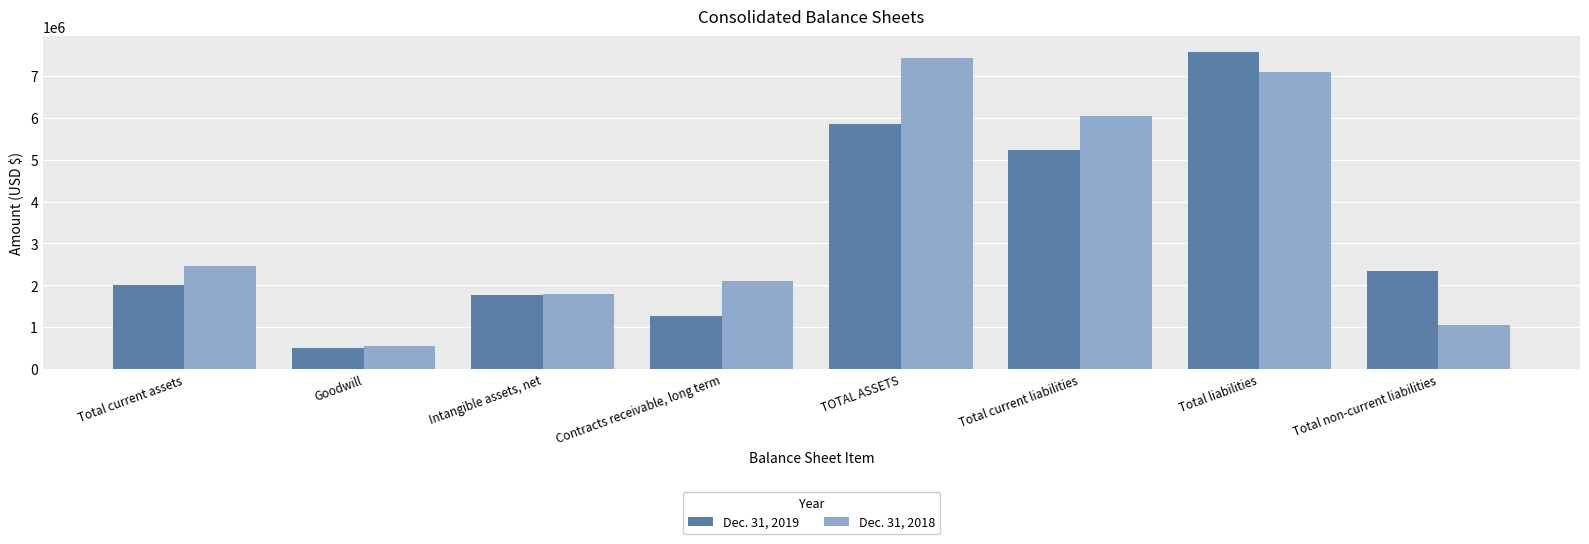

What is the difference between the highest and lowest values at Contracts receivable, long term?

853452